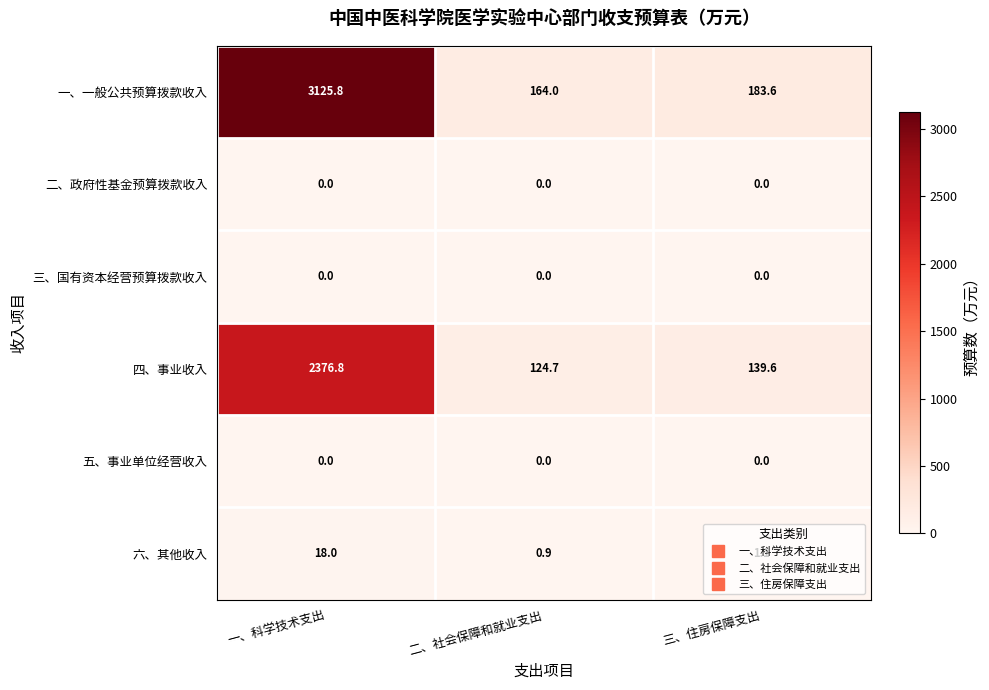

Is the value of 三、国有资本经营预算拨款收入 at 三、住房保障支出 greater than the value of 六、其他收入 at 二、社会保障和就业支出?

No